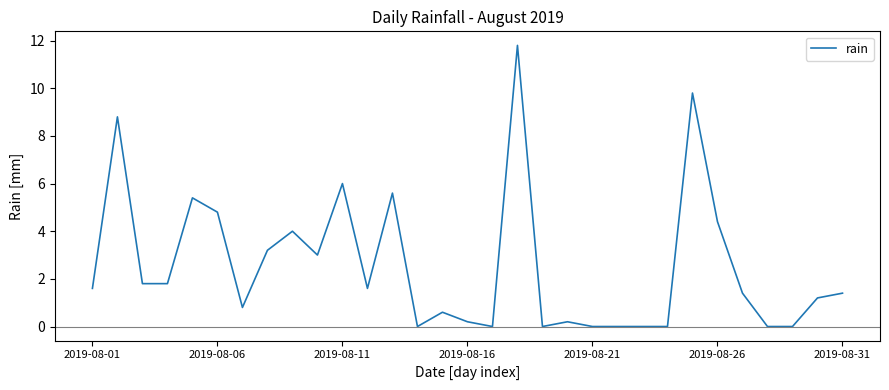

What is the maximum value shown in the chart?

11.8